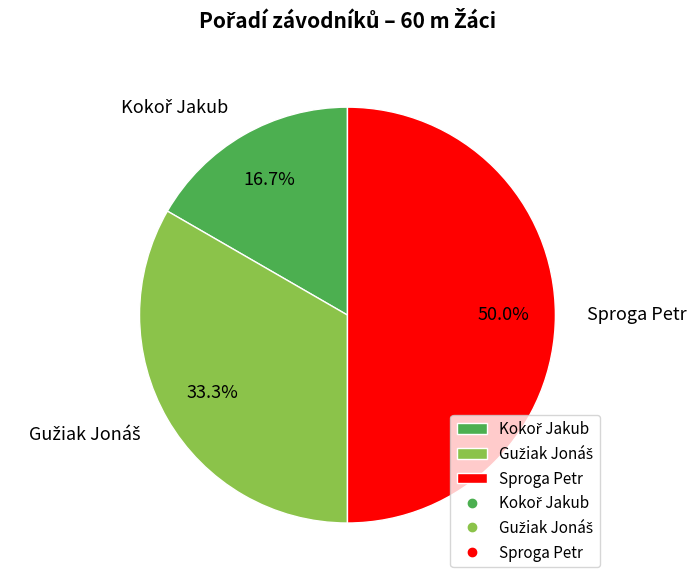

To the nearest percent, what is the average slice percentage?

33%